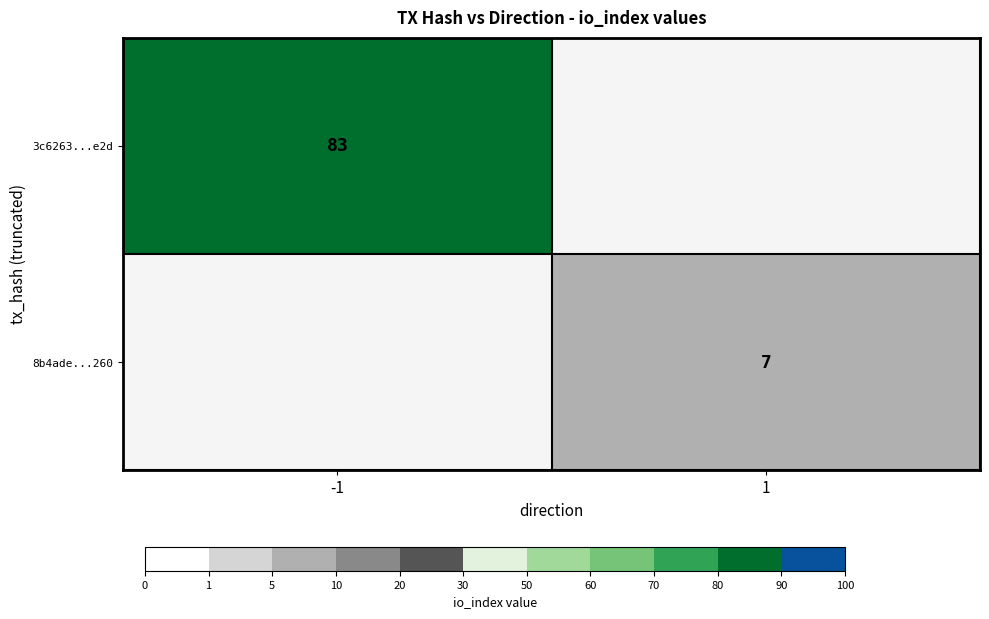

The value of 3c6263...e2d at -1 is 83. True or false?

True